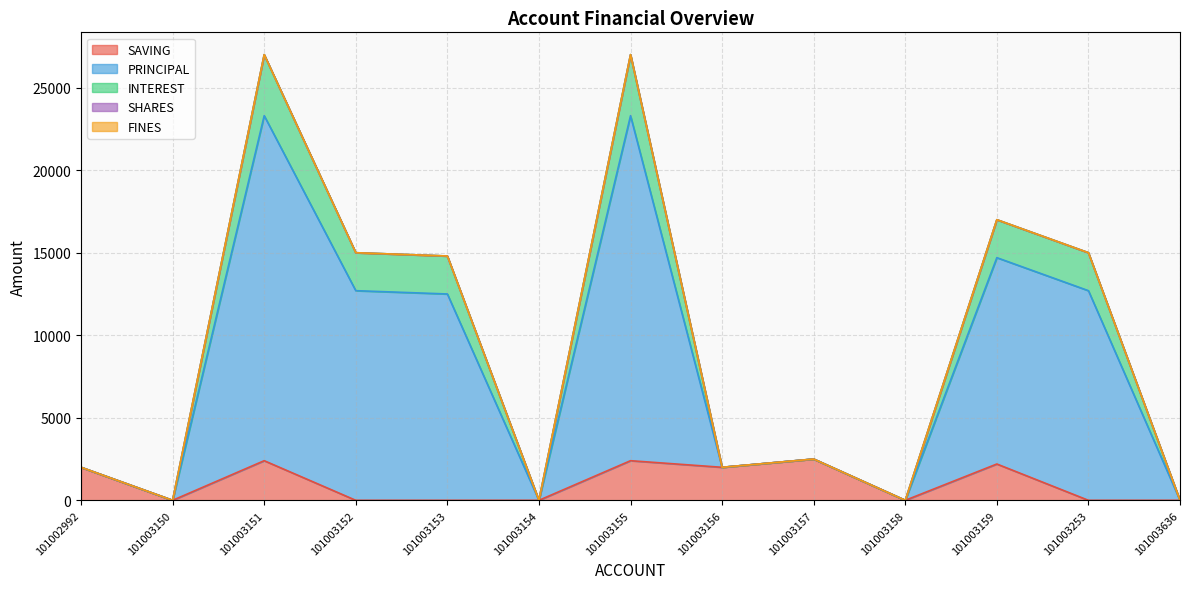

The value of SAVING at 101003253 is -1464. True or false?

False